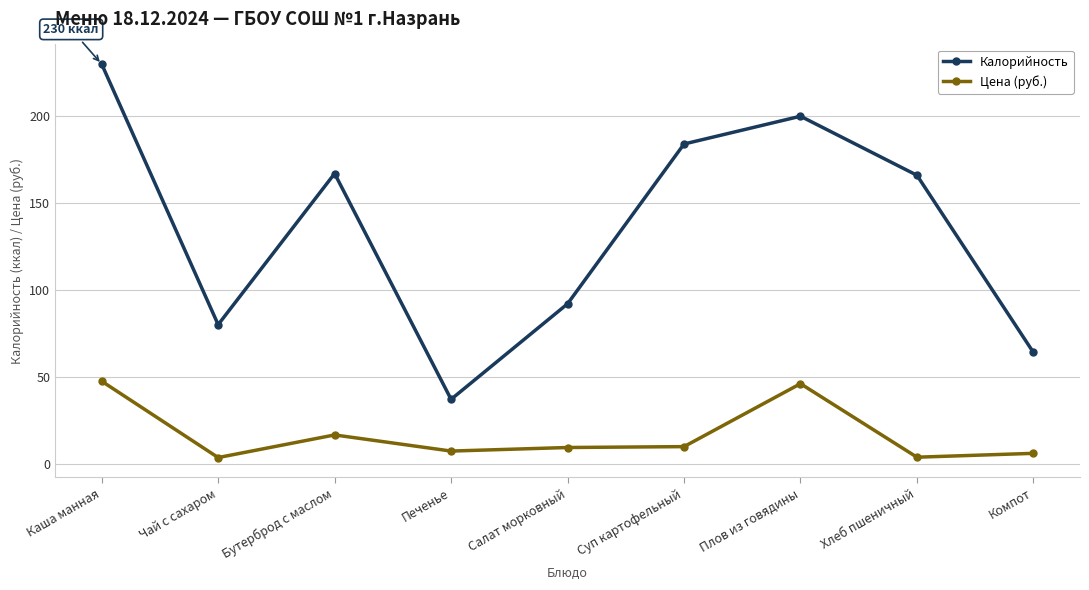

How many data points in Калорийность are less than 166?

4